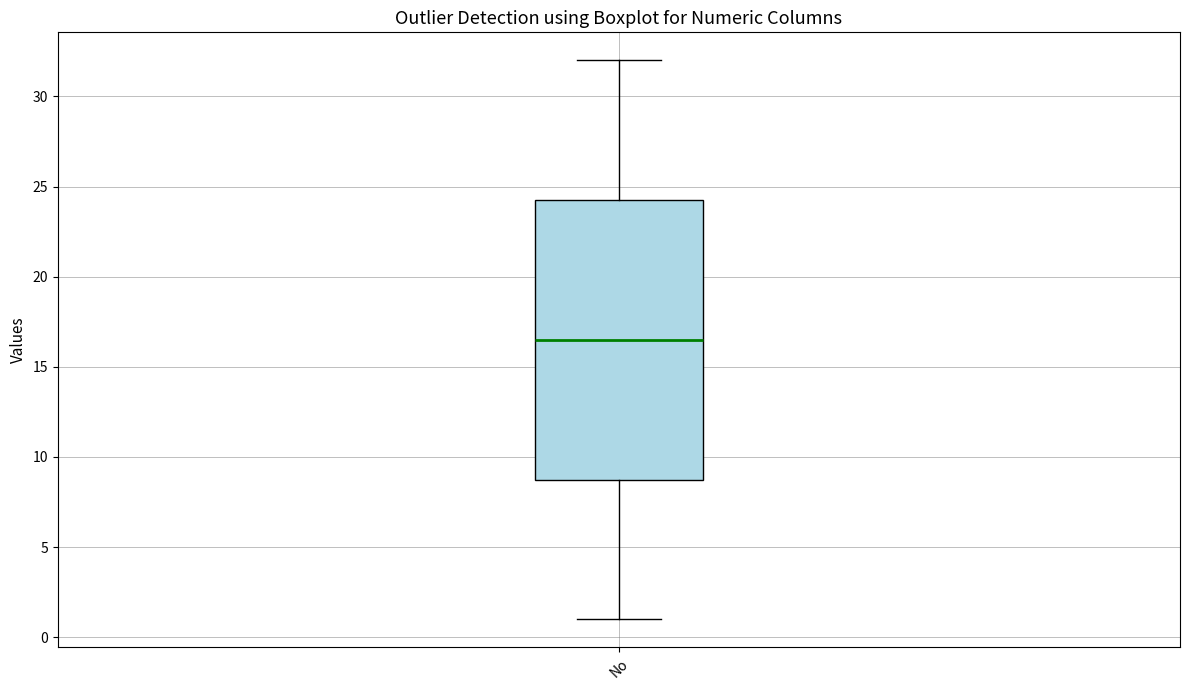

Transcribe this box plot: give where the median line is, the range the box spans, and where the two whiskers end, as read against the y-axis. The values are not printed on the chart, so give them approximately, as read against the axis.

median 16.5, box 9.0 to 24.5, whiskers 1.0 to 32.0